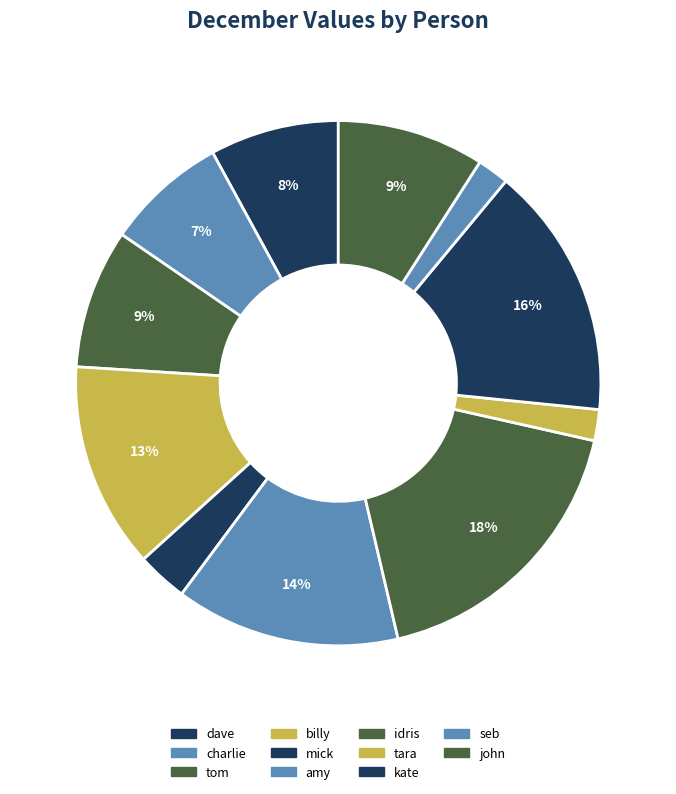

To the nearest percent, what is the average slice percentage?

9%